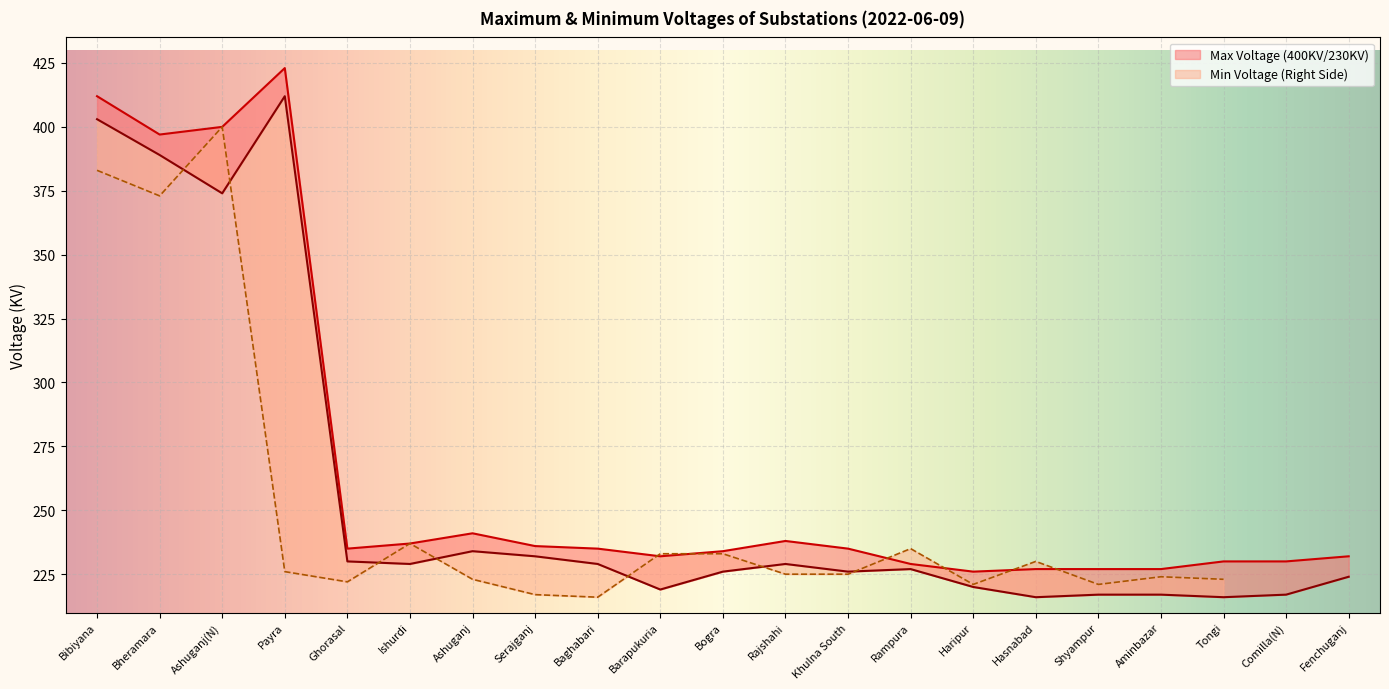

At Barapukuria, list the series in order from smallest to largest.

Min Voltage (400KV/230KV), Max Voltage (400KV/230KV)